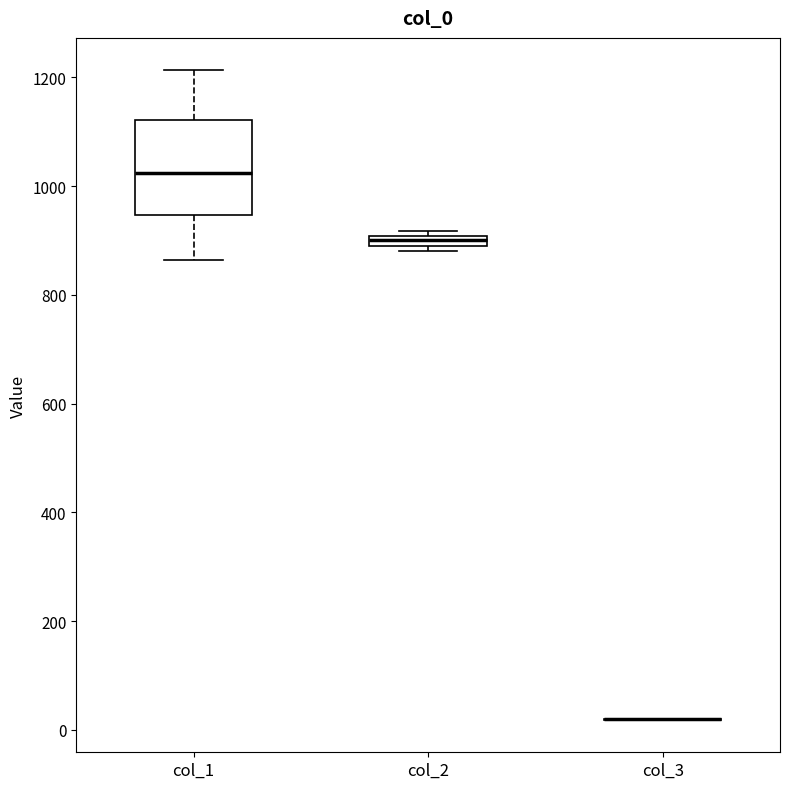

Comparing the boxes themselves (not the whiskers), which one is the tallest?

col_1